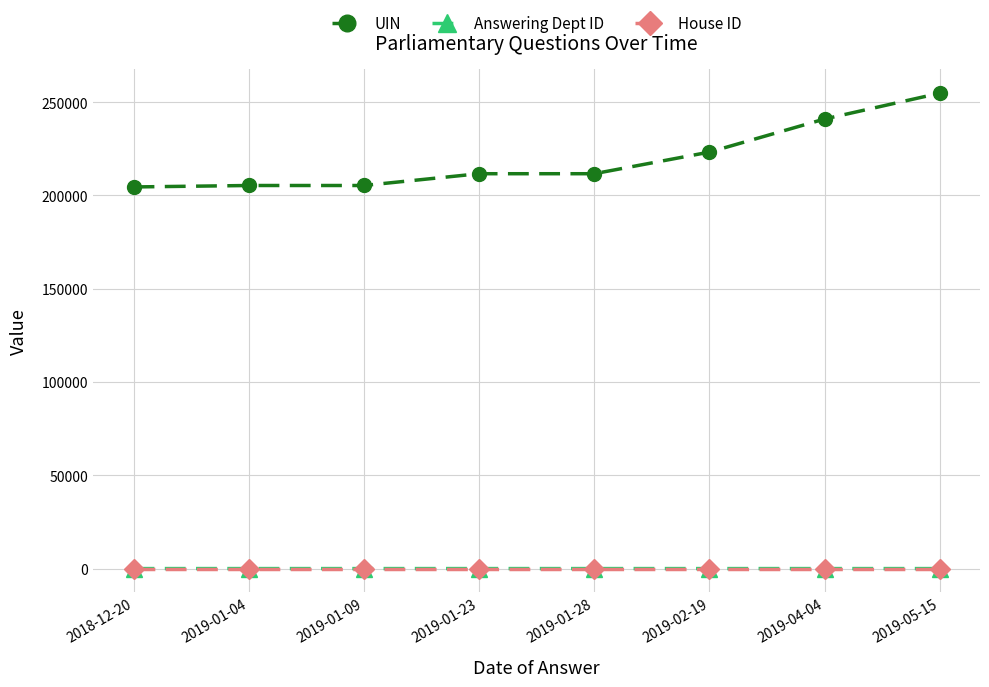

What is the greatest value displayed?

254774